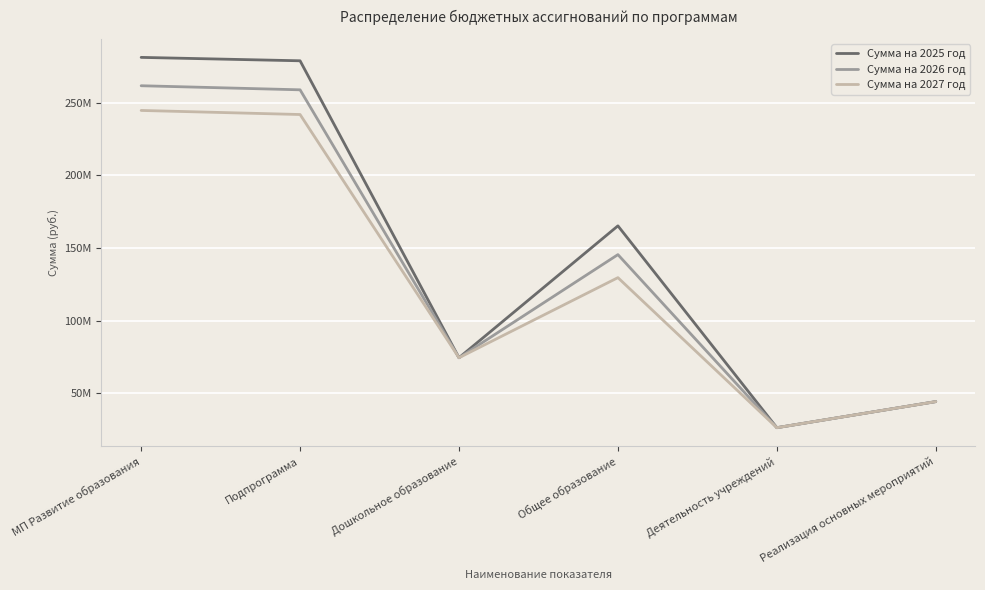

Is this an area chart (filled region under the line)?

No